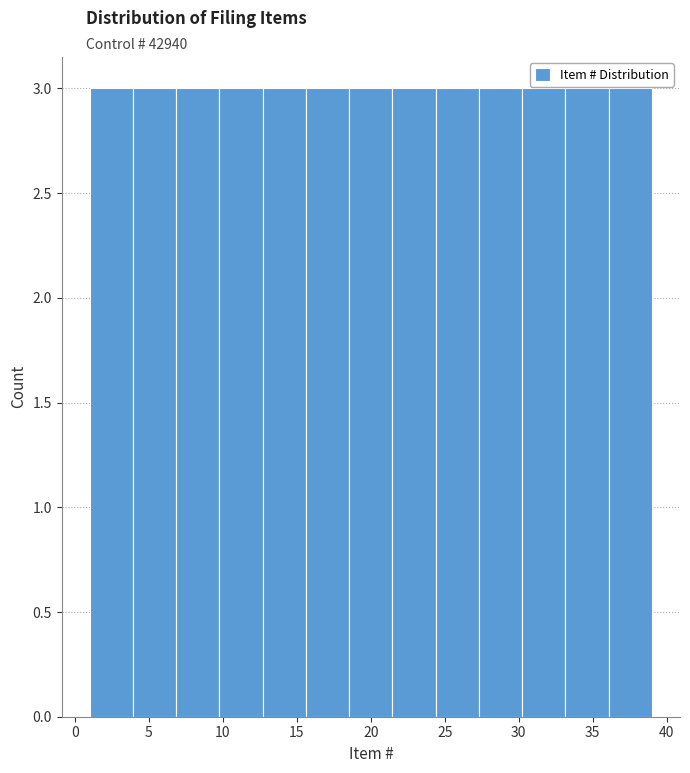

Reading left to right, transcribe this chart: for each bar, give the range it covers on the x-axis and its height. Neither the bar edges nor the heights are printed on the chart, so give them approximately, as read against the axes.

1.0 to 4.0: 3
4.0 to 7.0: 3
7.0 to 10.0: 3
10.0 to 12.5: 3
12.5 to 15.5: 3
15.5 to 18.5: 3
18.5 to 21.5: 3
21.5 to 24.5: 3
24.5 to 27.5: 3
27.5 to 30.0: 3
30.0 to 33.0: 3
33.0 to 36.0: 3
36.0 to 39.0: 3